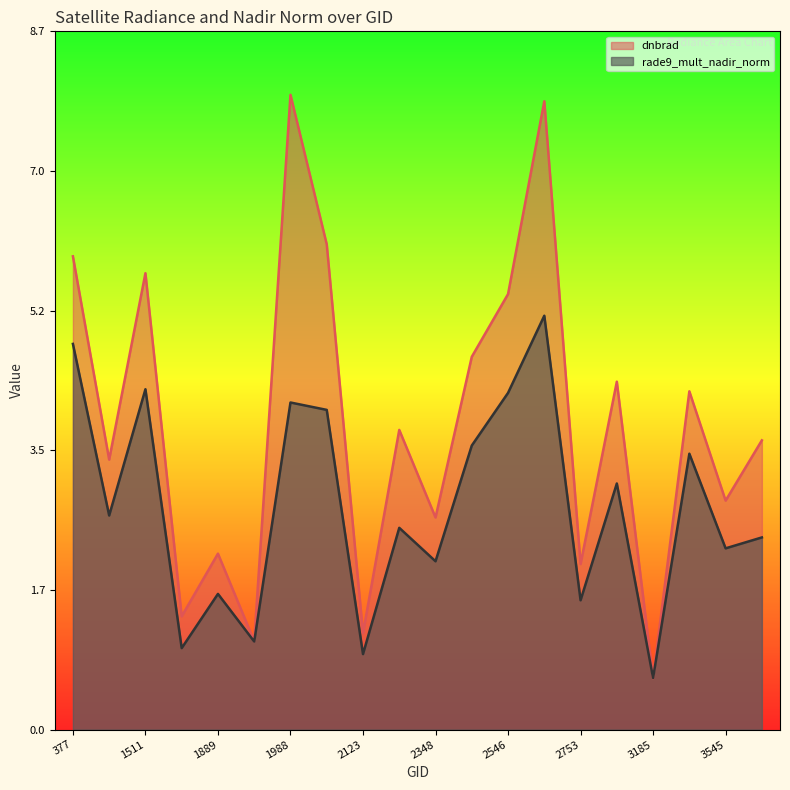

True or false: dnbrad and rade9_mult_nadir_norm intersect in this chart.

True